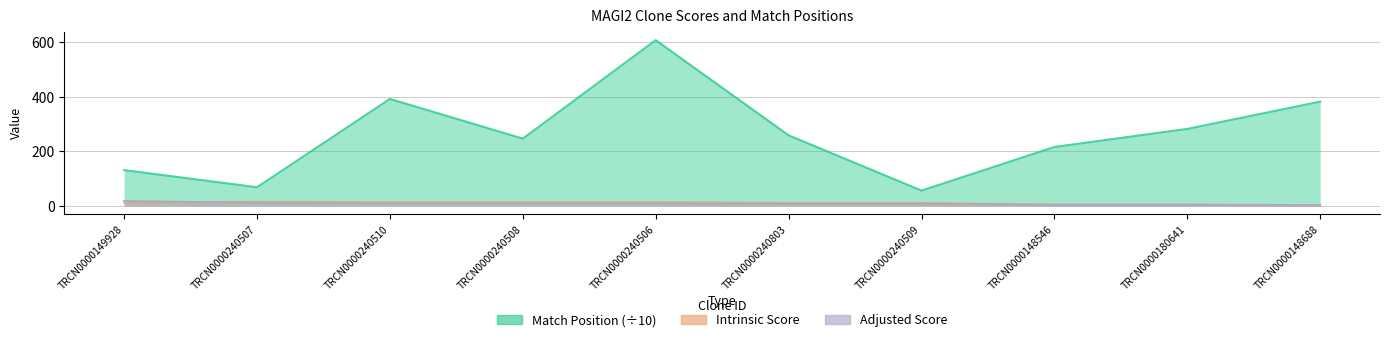

What is the sum of all Intrinsic Score values?

101.9